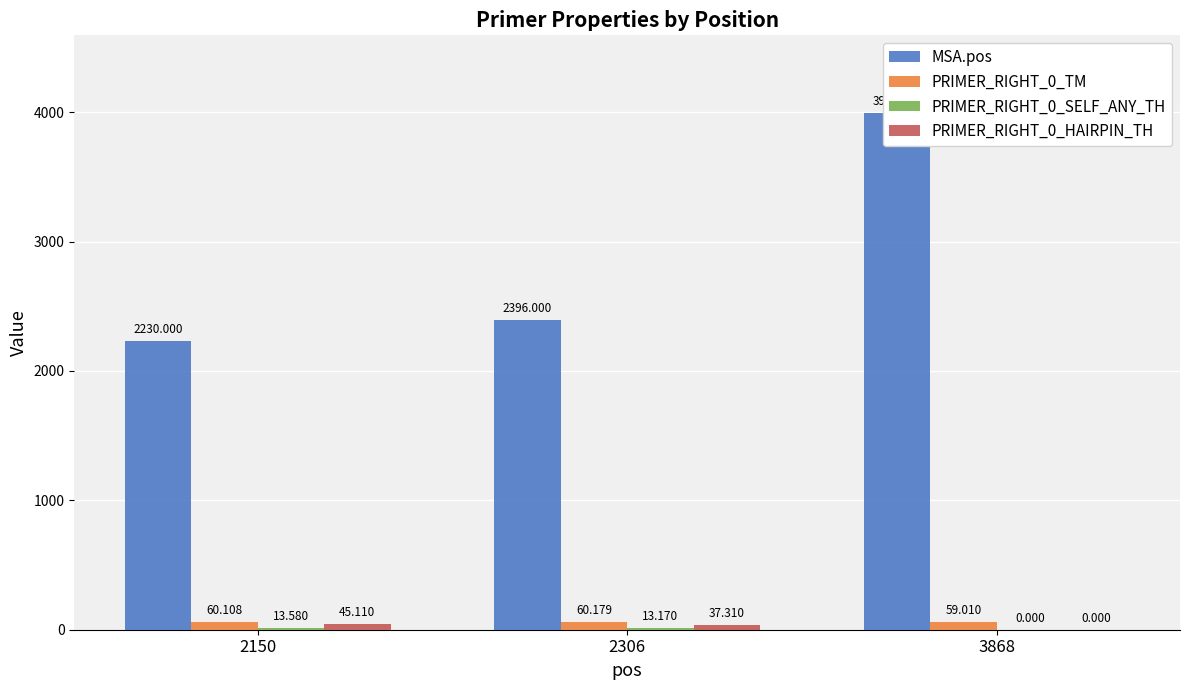

What is the value of the PRIMER_RIGHT_0_TM bar at the 3rd from the left?

59.0